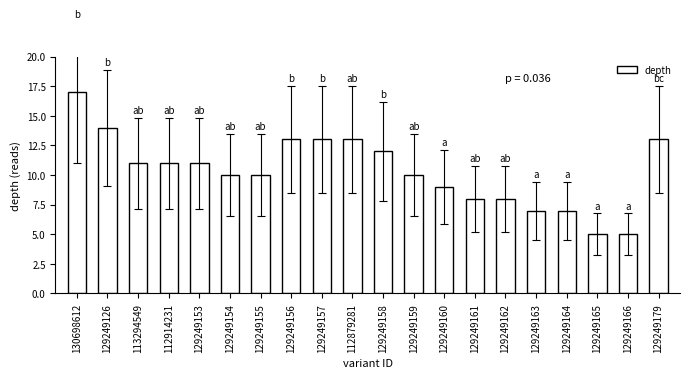

How many values are below 11?

10